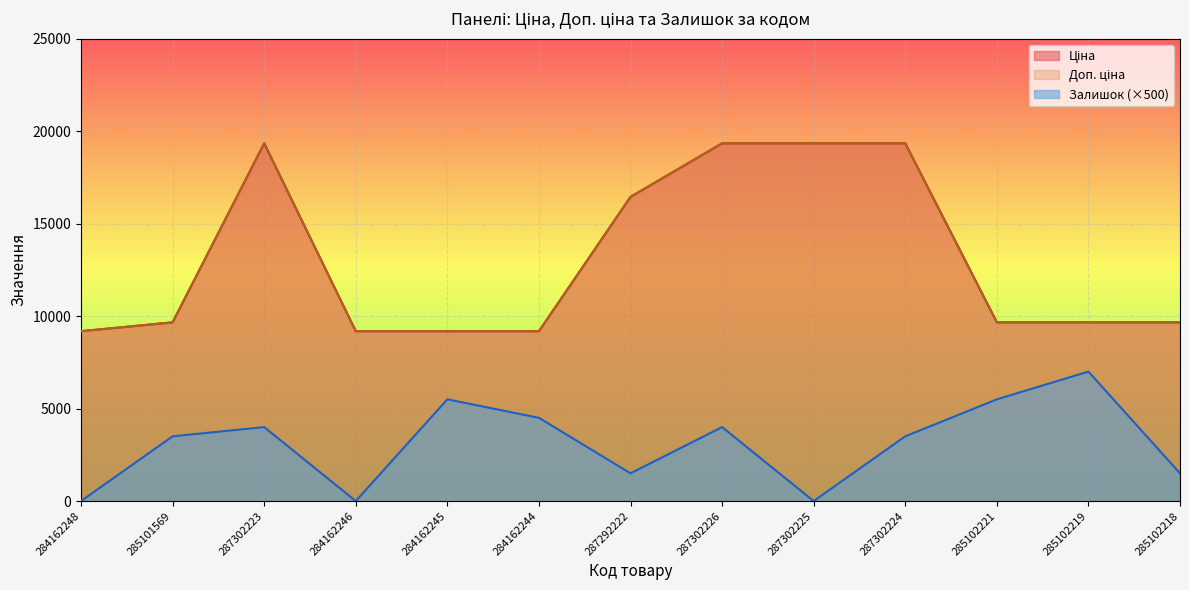

What is the value of the Доп. ціна point at the 12th from the left?

9664.7